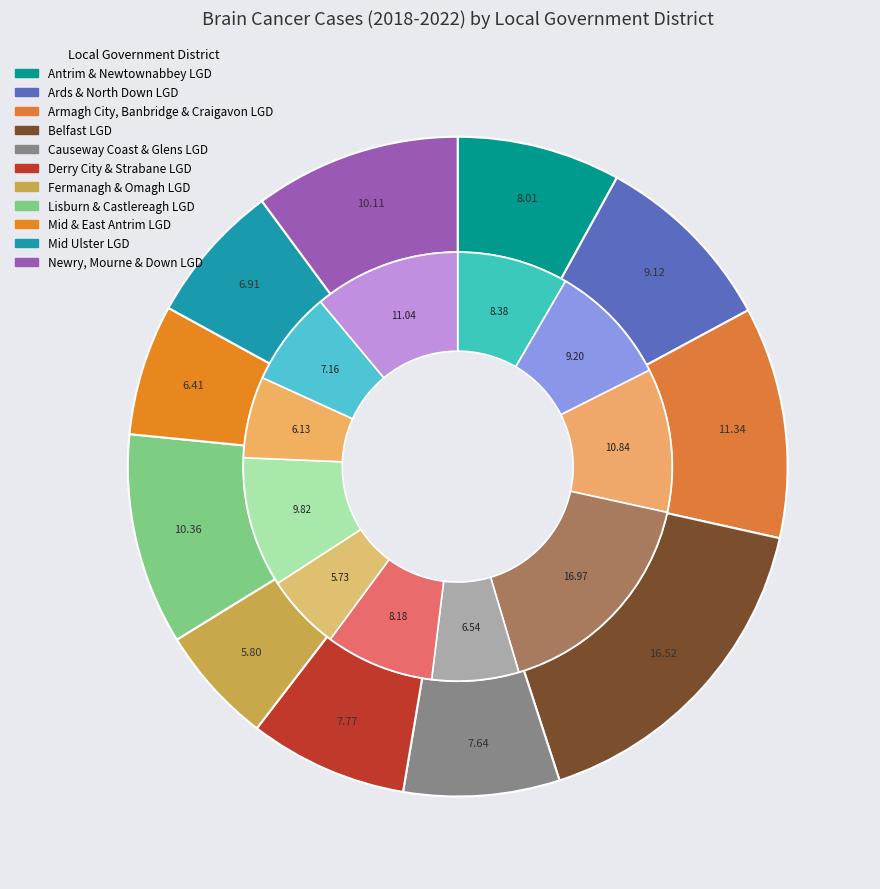

At Antrim & Newtownabbey LGD, list the series in order from smallest to largest.

Female, Male, All persons